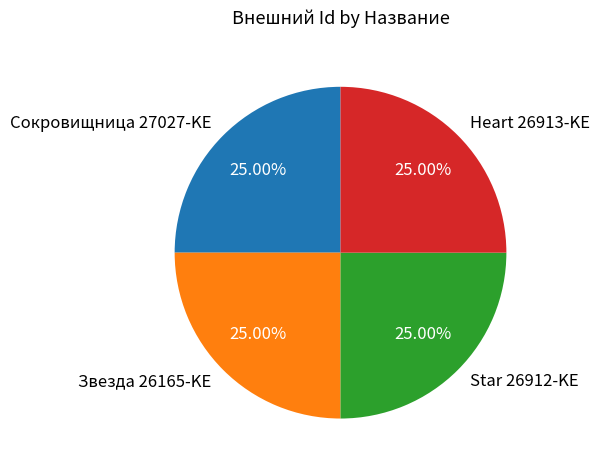

True or false: Heart 26913-KE accounts for 19% of the total.

False